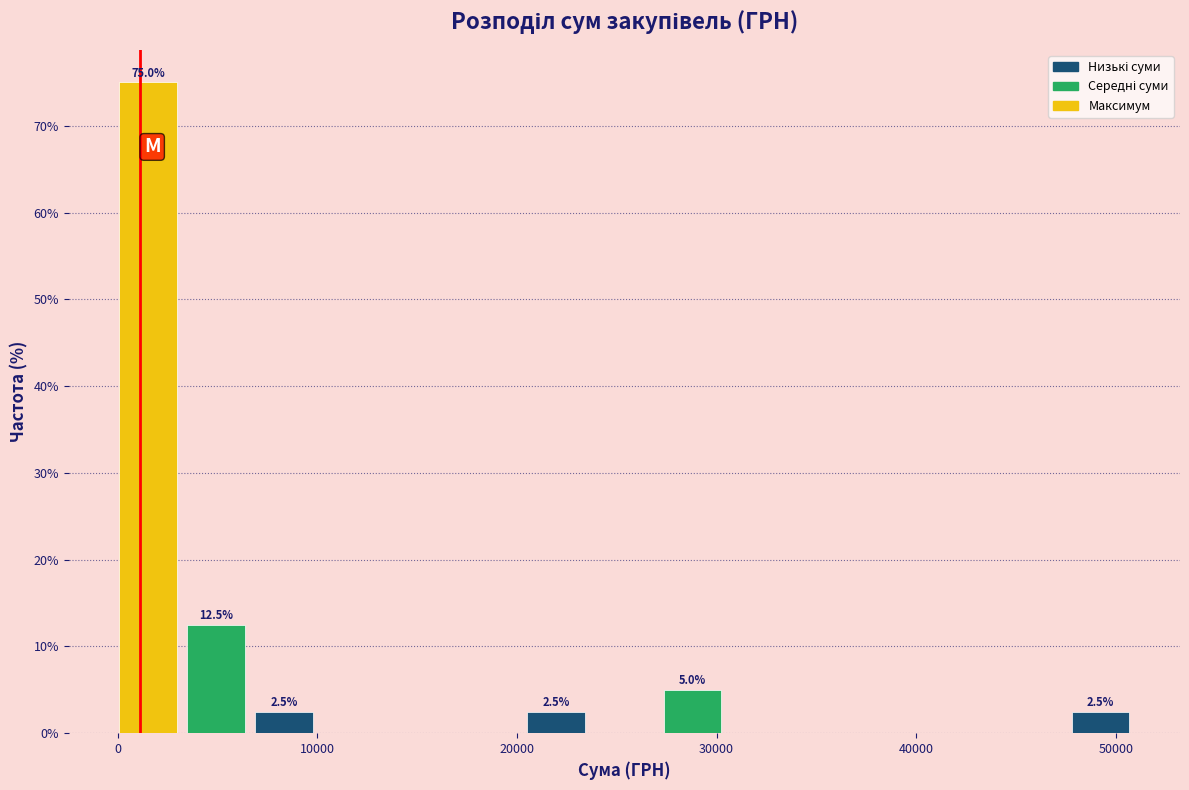

Around what value on the x-axis is the tallest bar? Give the approximate position of its centre, as read against the axis.

2000